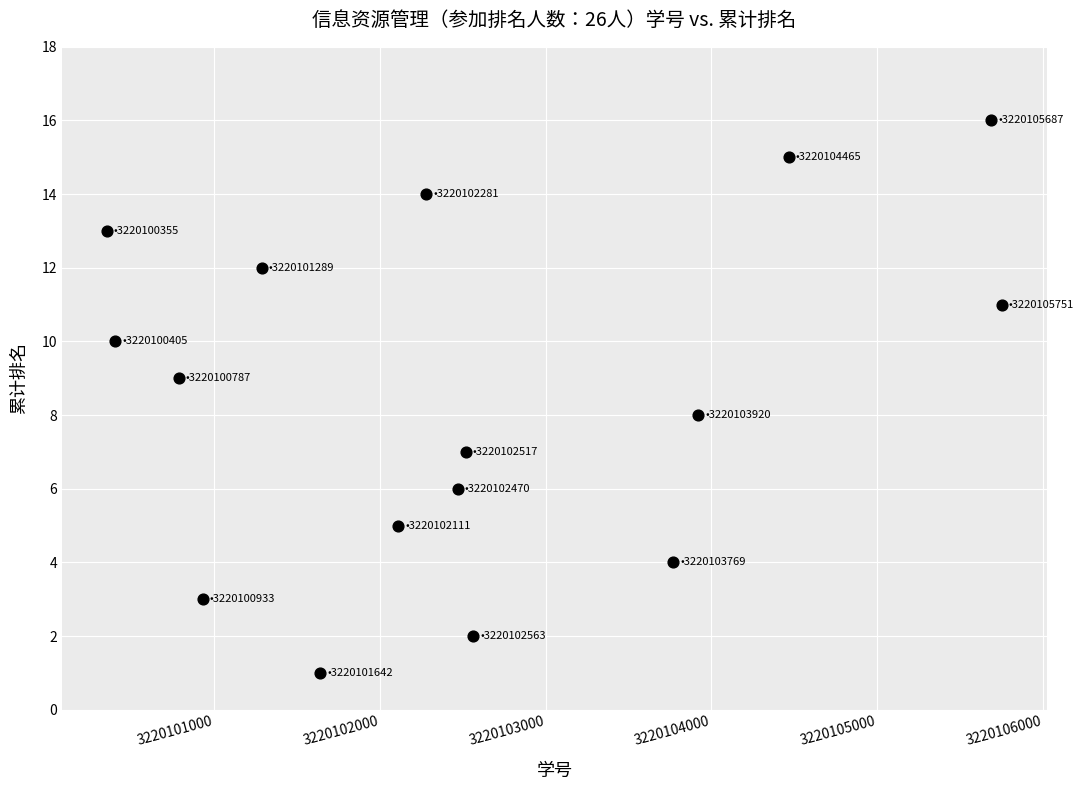

What is the range of X values (max minus min)?

5396